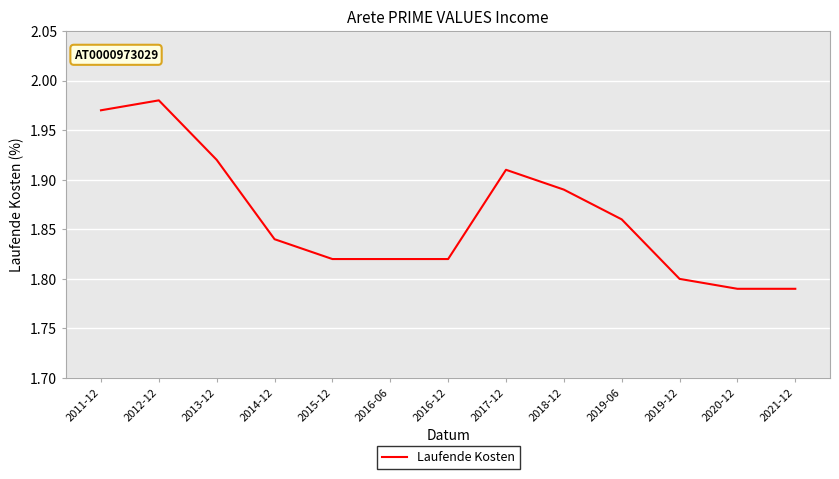

At which category does the data reach its first local peak?

2012-12